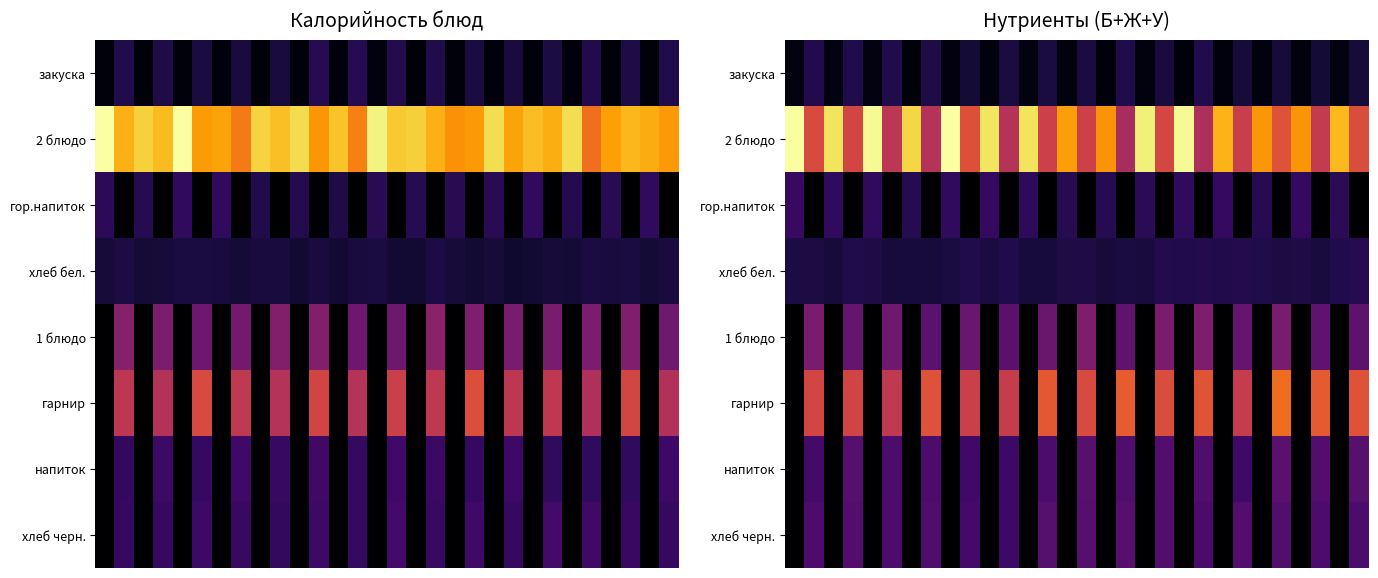

At which category does the chart reach its minimum across all series?

1